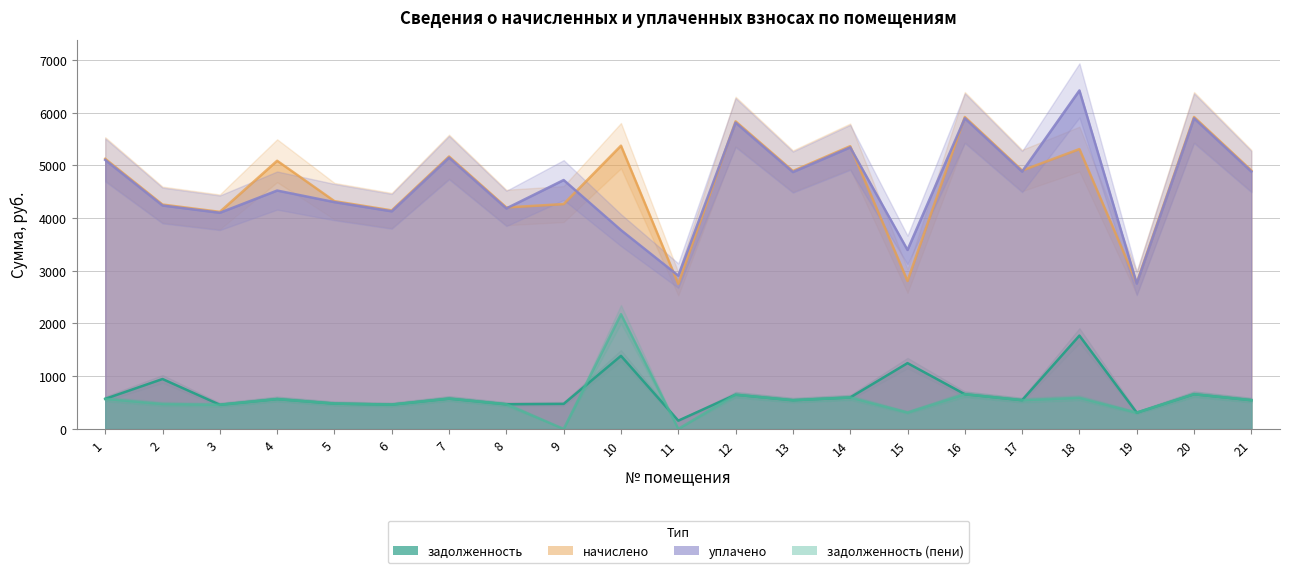

Which category has the highest value in the уплачено series?

18